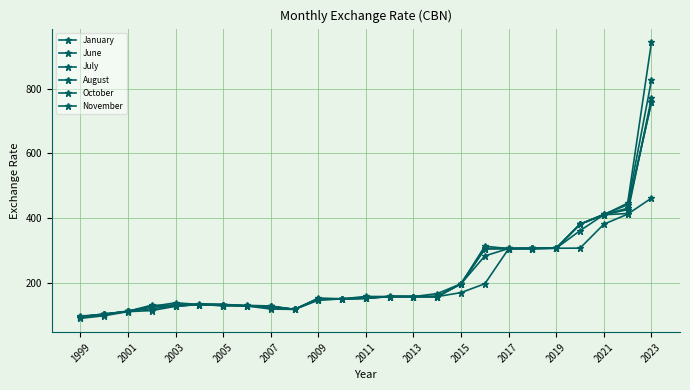

What is the value of the June point at the 17th from the left?

196.9